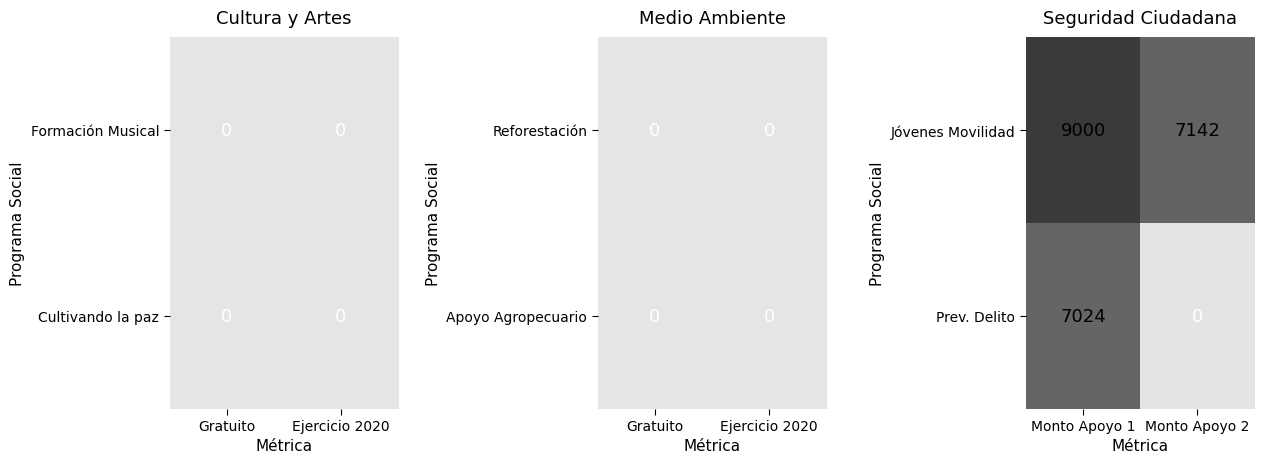

What is the average value of the Prev. Delito series?

3512